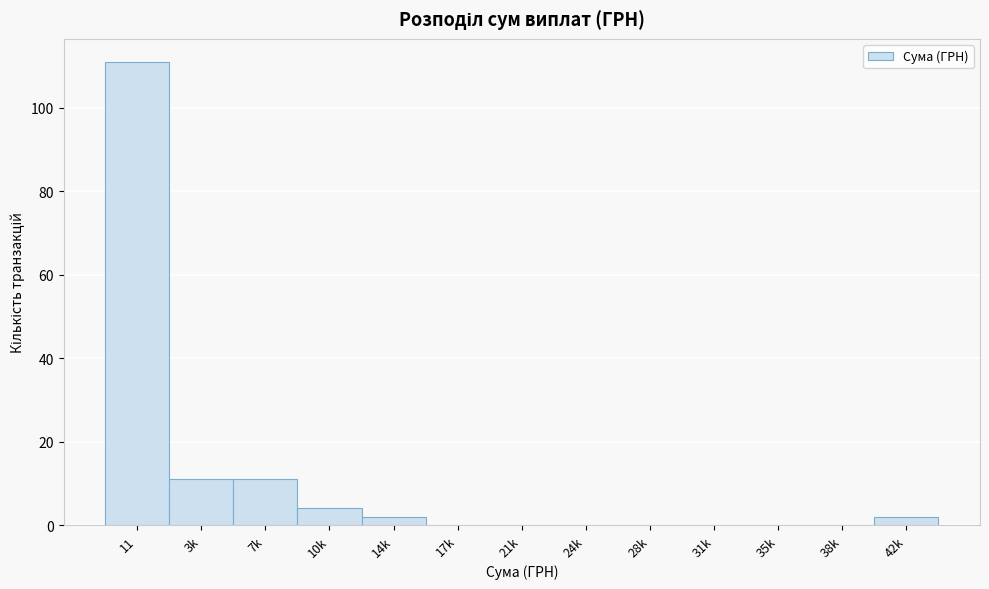

Reading left to right, what are all the values shown in this chart?

11=111	3k=11	7k=11	10k=4	14k=2	17k=0	21k=0	24k=0	28k=0	31k=0	35k=0	38k=0	42k=2